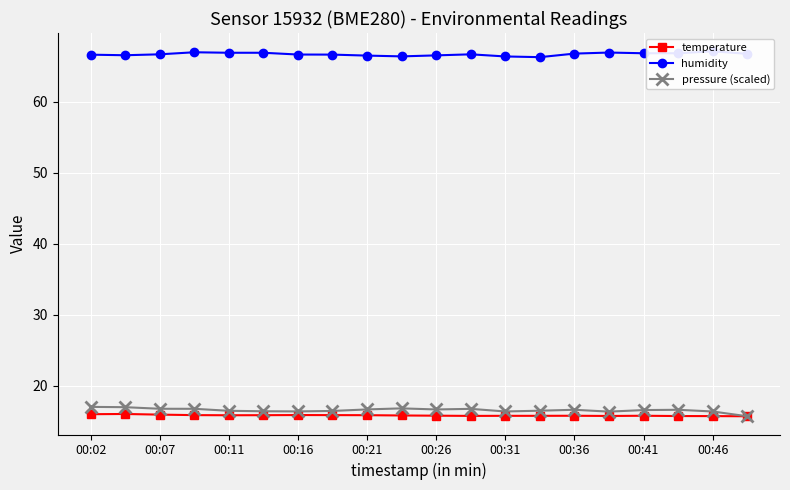

What is the value of the temperature point at the 17th from the left?

15.8